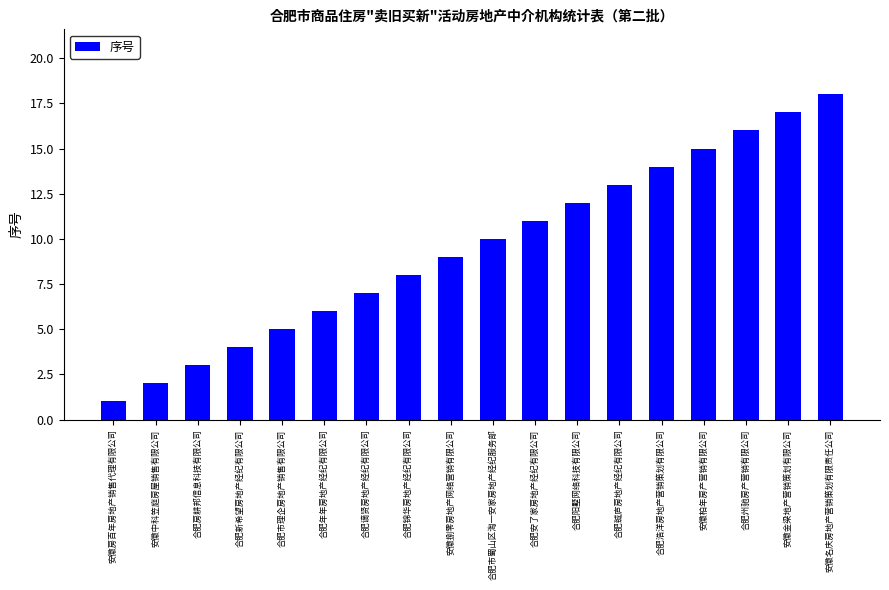

Are the bars horizontal?

No